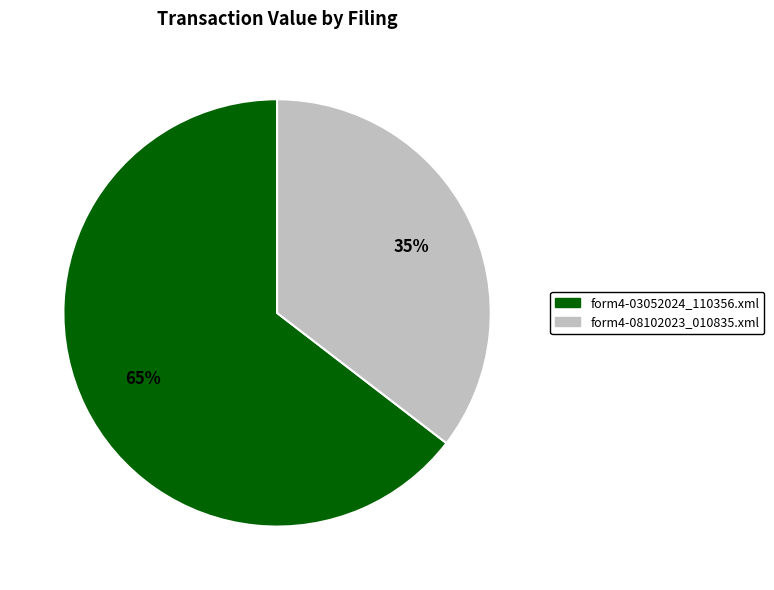

Combined, do form4-03052024_110356.xml and form4-08102023_010835.xml account for over 50%?

Yes